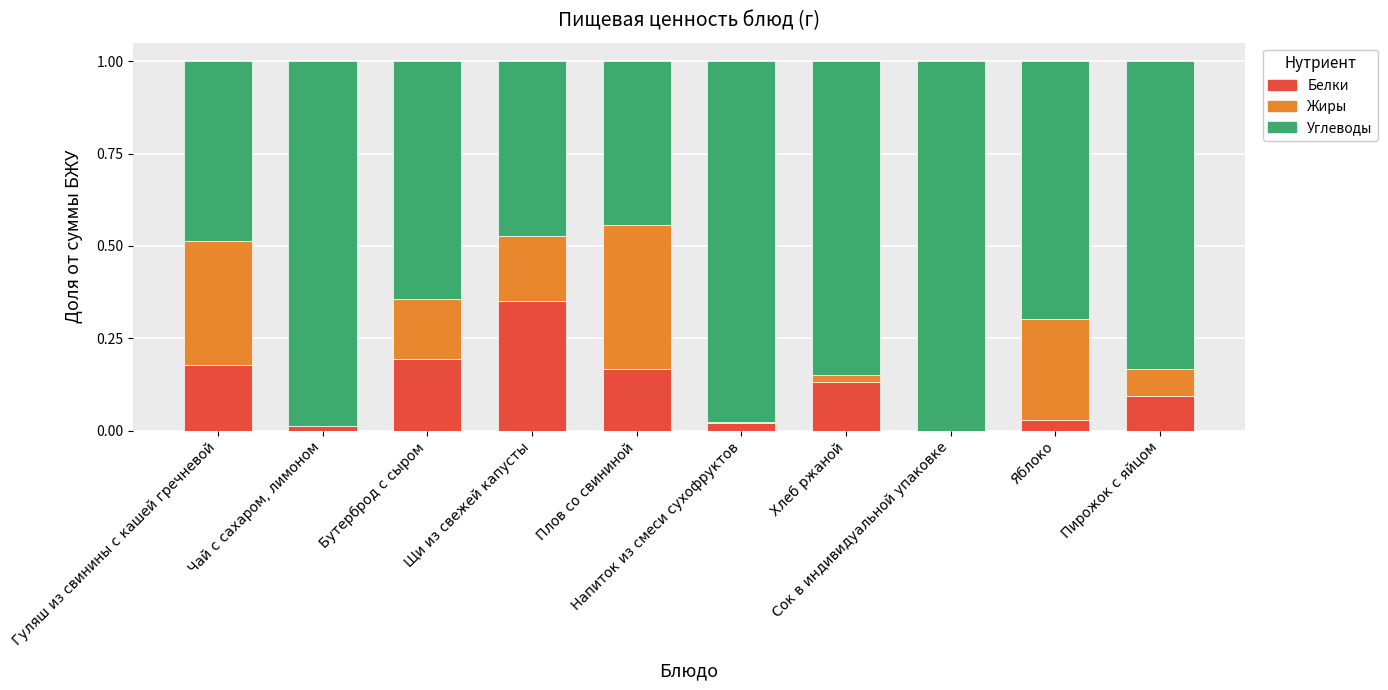

Is it true that Жиры equals -0.2 at Сок в индивидуальной упаковке?

False